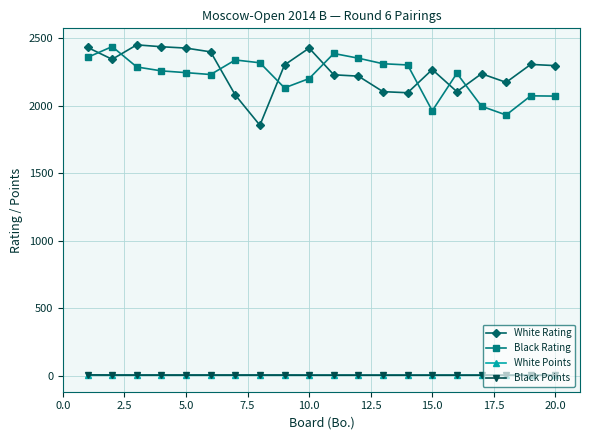

Count the number of data series in this chart.

4